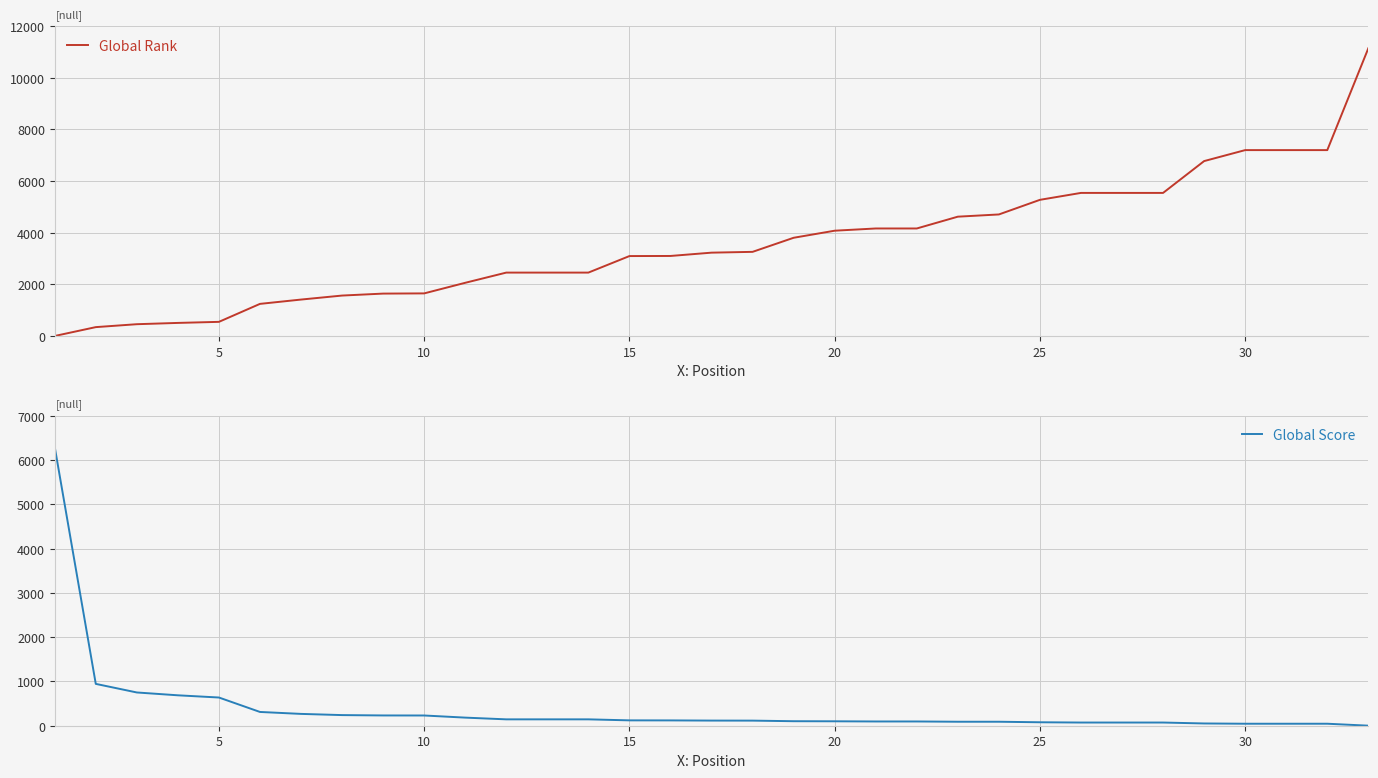

What are all the series names shown in the legend?

Global Rank, Global Score